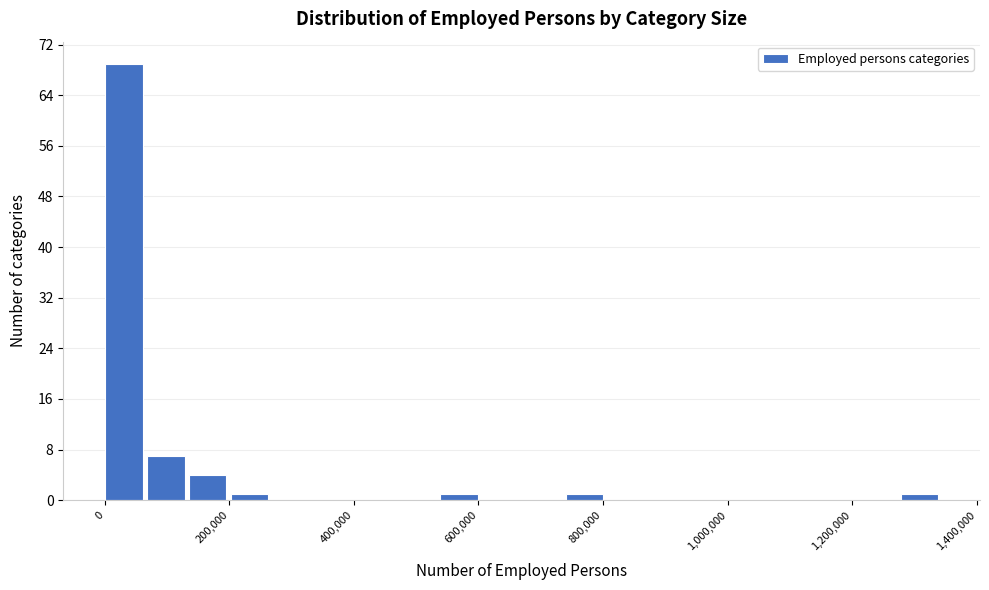

Read against the x-axis, roughly where is the centre of the tallest bar?

40000